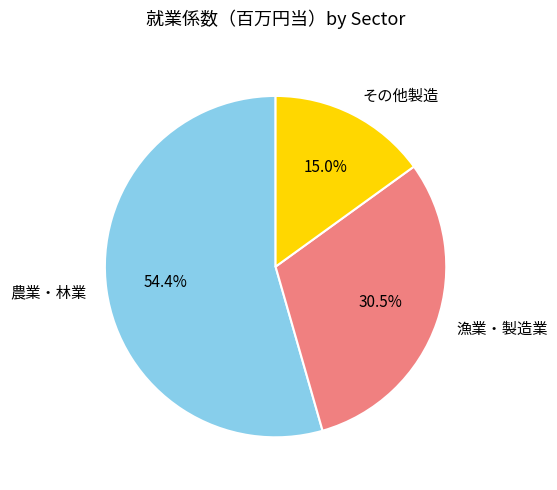

Is there a majority slice in this chart?

Yes